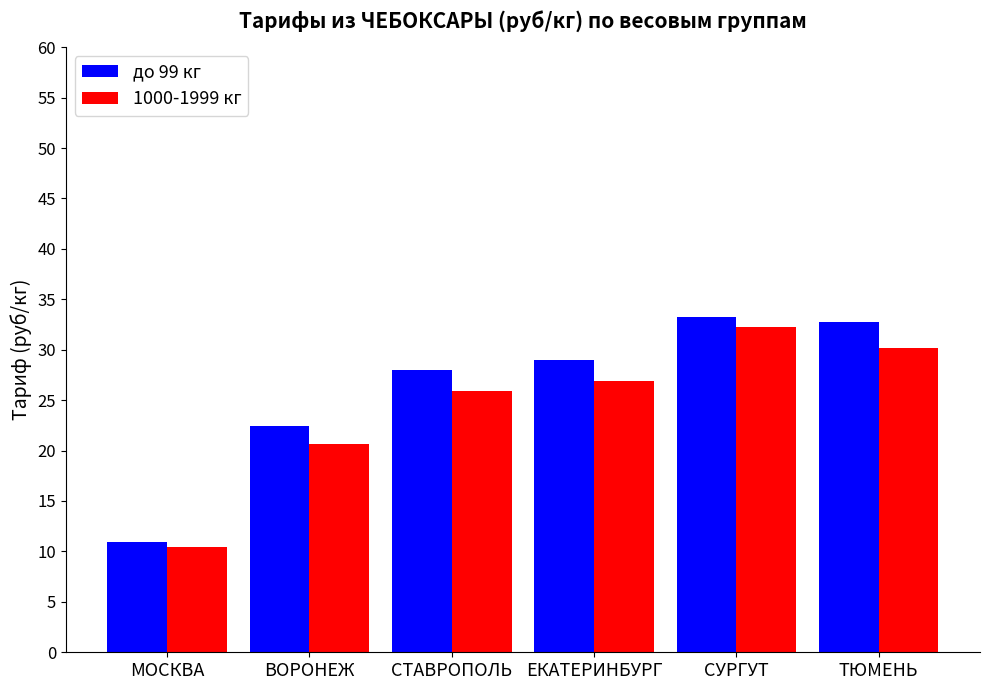

What are all the series names shown in the legend?

до 99 кг, 1000-1999 кг